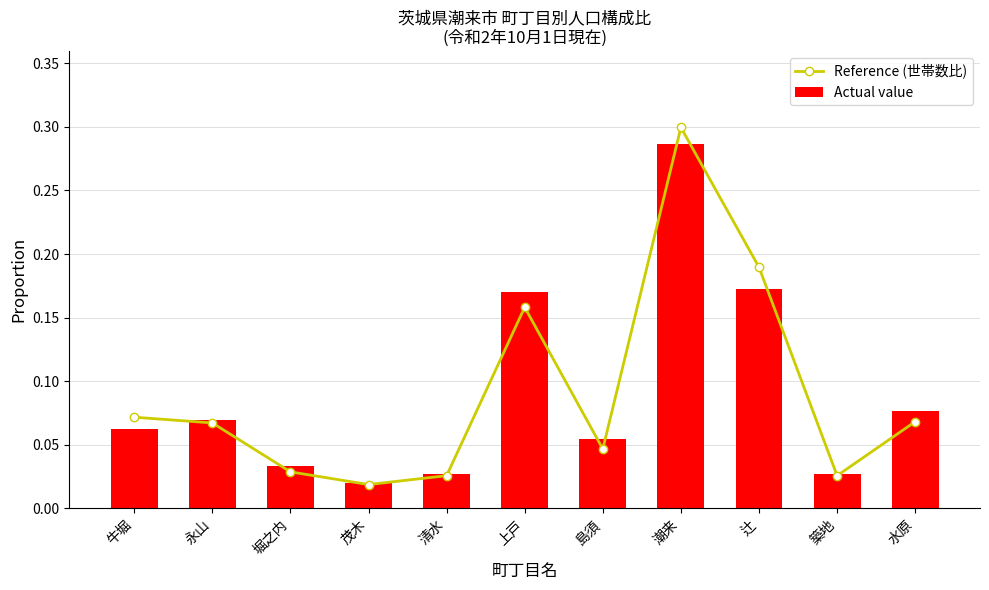

What is the total value across all series at 永山?

0.1